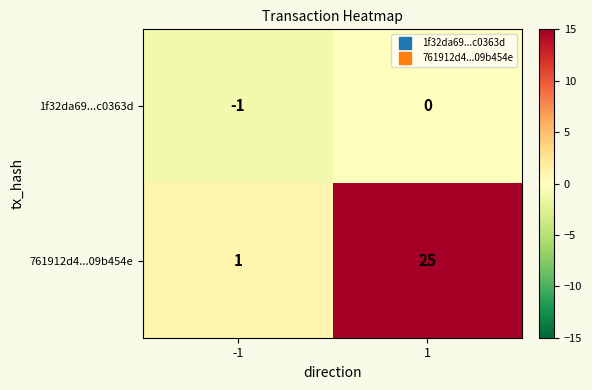

Which series has the largest total across all categories?

761912d4...09b454e